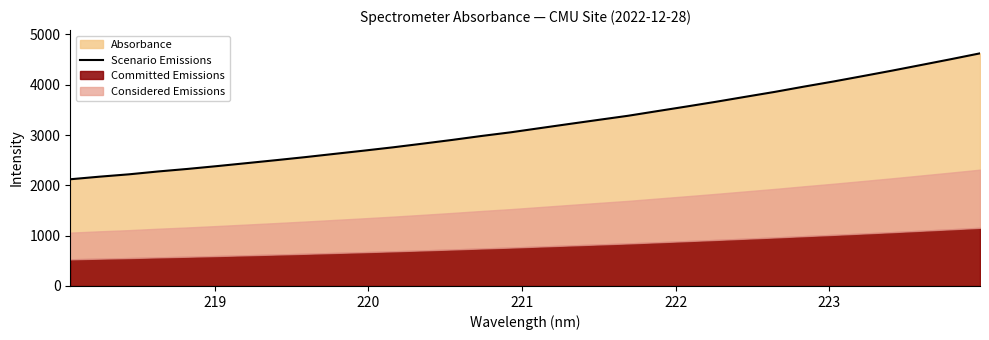

What is the highest value of the Scenario Emissions series?

4625.0